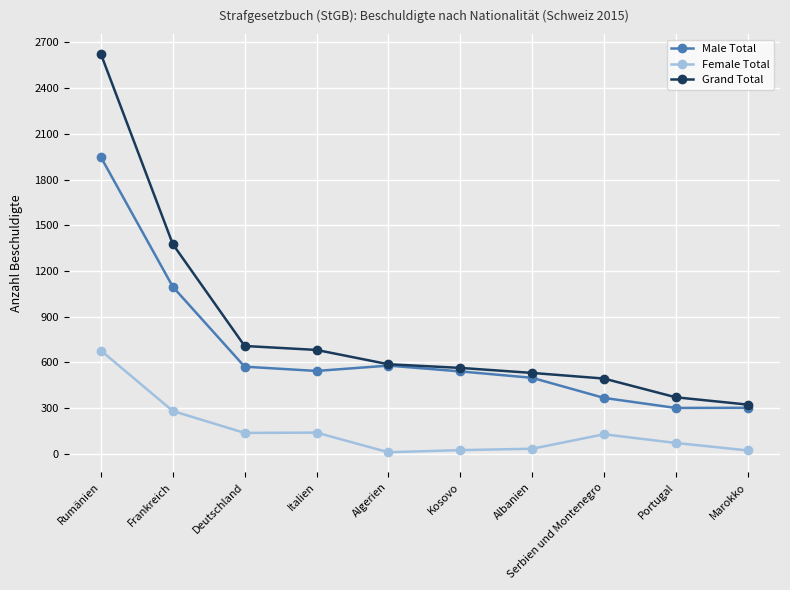

Does the chart display data point markers on the line(s)?

Yes